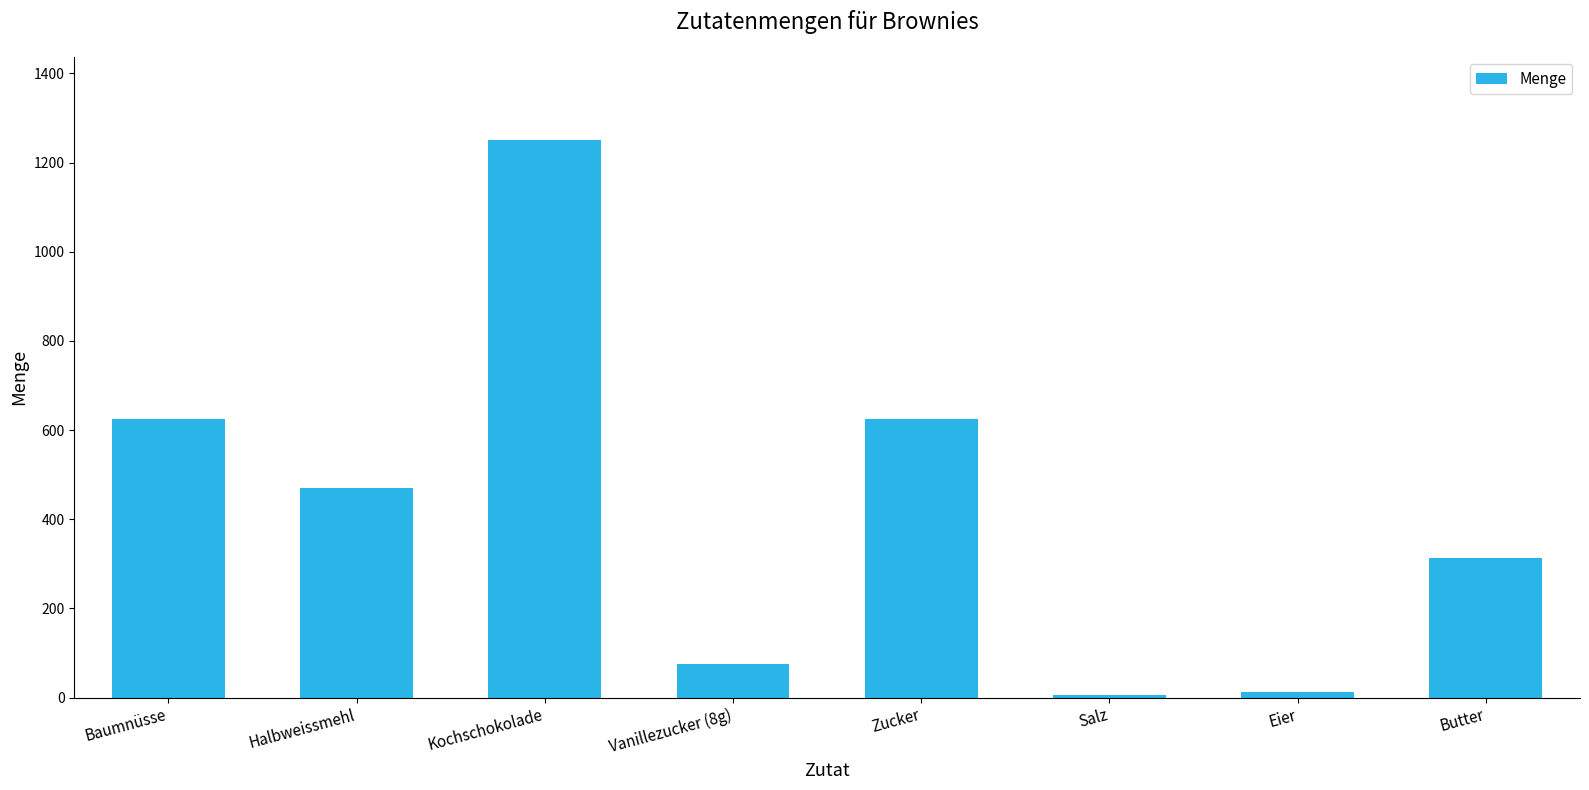

True or false: the data shows 1250.0 at Kochschokolade.

True